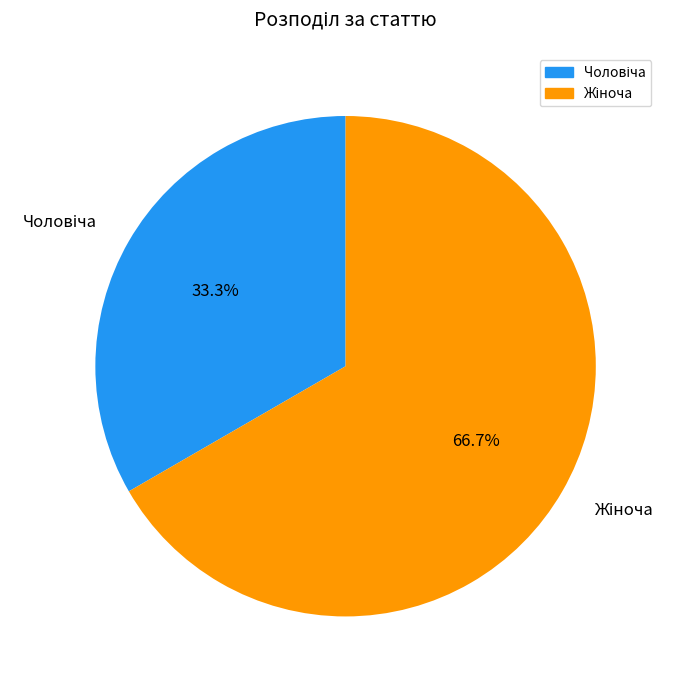

Is there any slice that represents more than half of the pie?

Yes